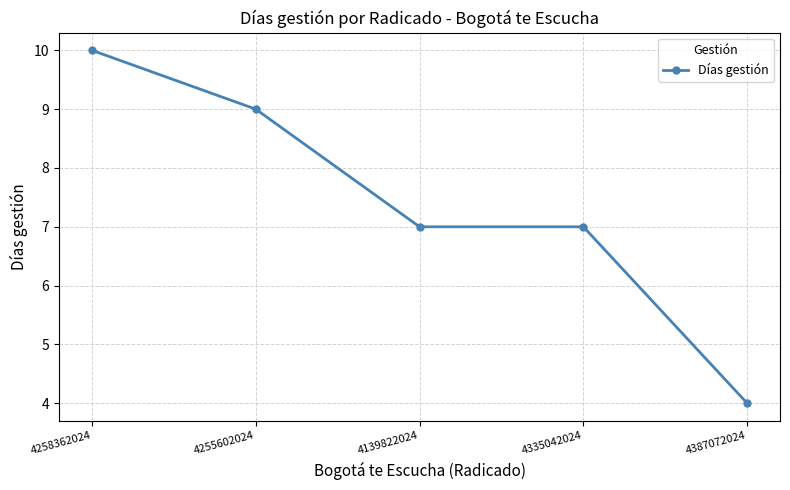

Reading left to right, transcribe all the data shown in this chart.

10	9	7	7	4